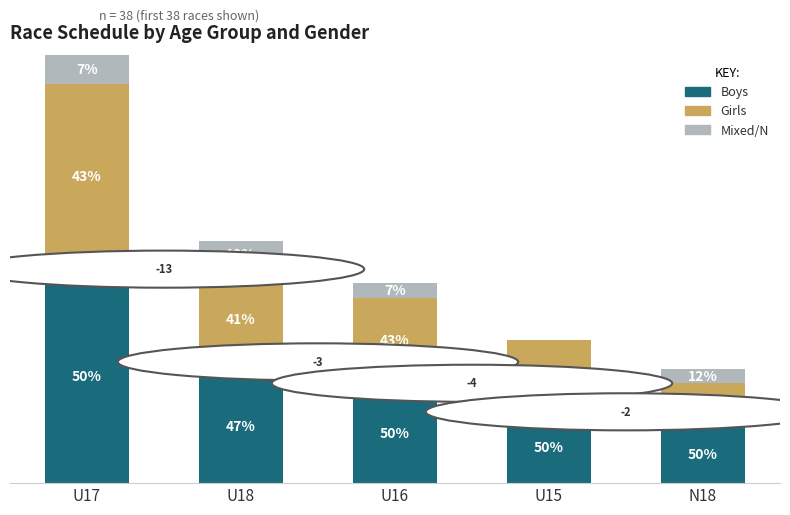

Does the chart contain stacked bars?

Yes